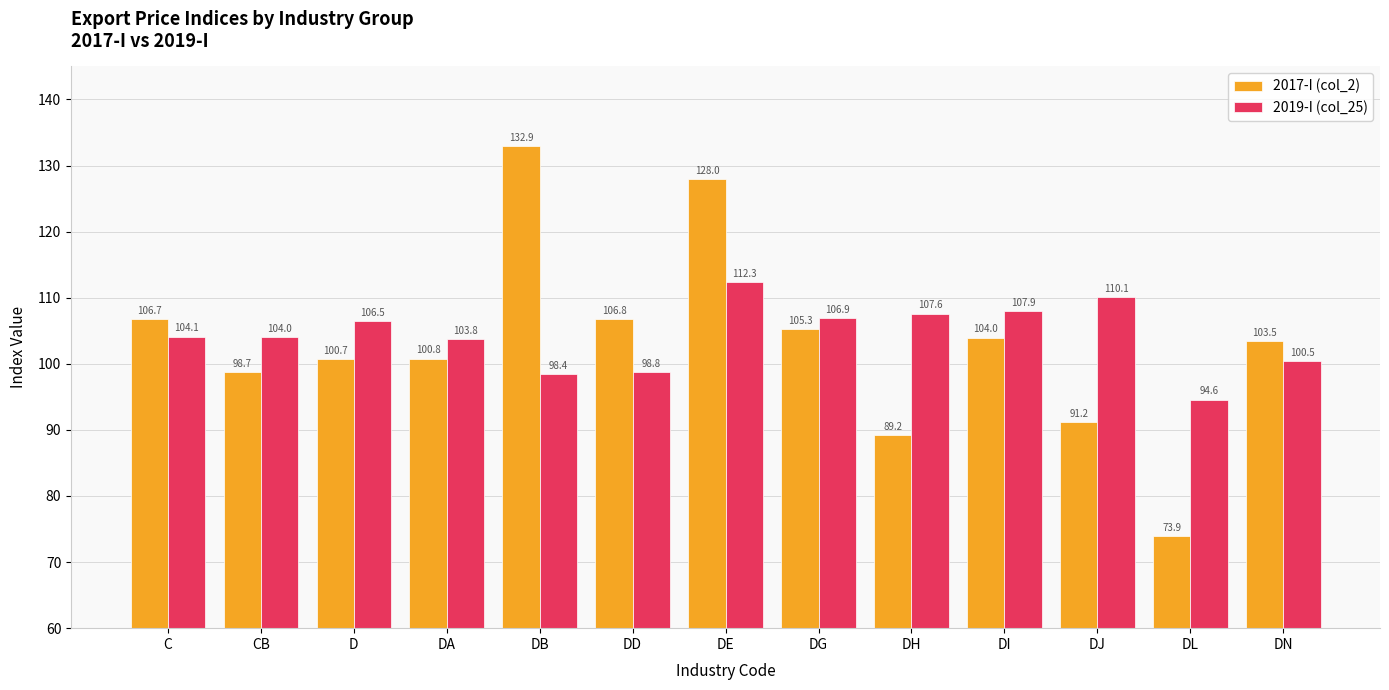

What is the difference between the maximum and second lowest values in the 2017-I (col_2) series?

43.7